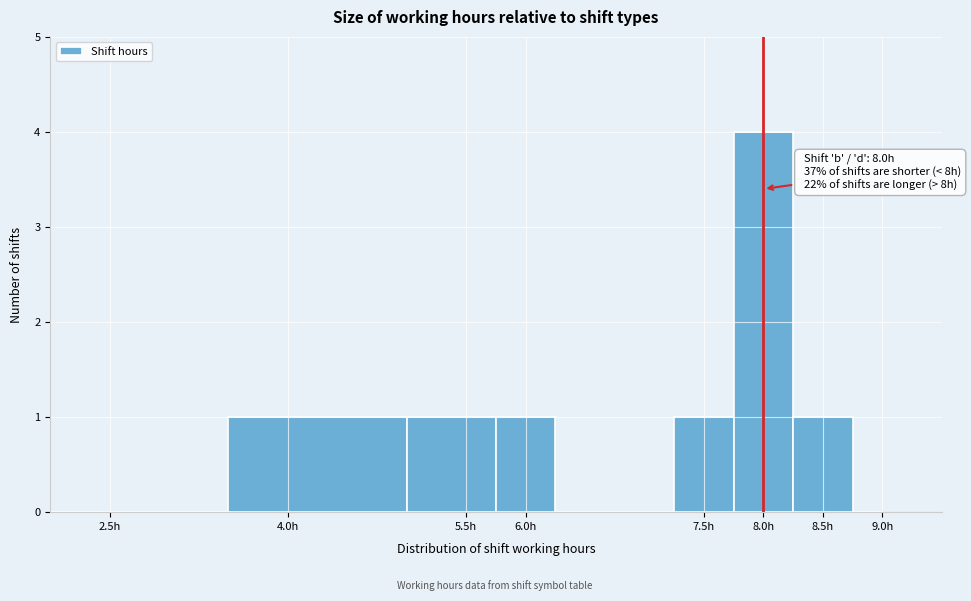

Which range on the x-axis has the tallest bar?

7.75 to 8.25